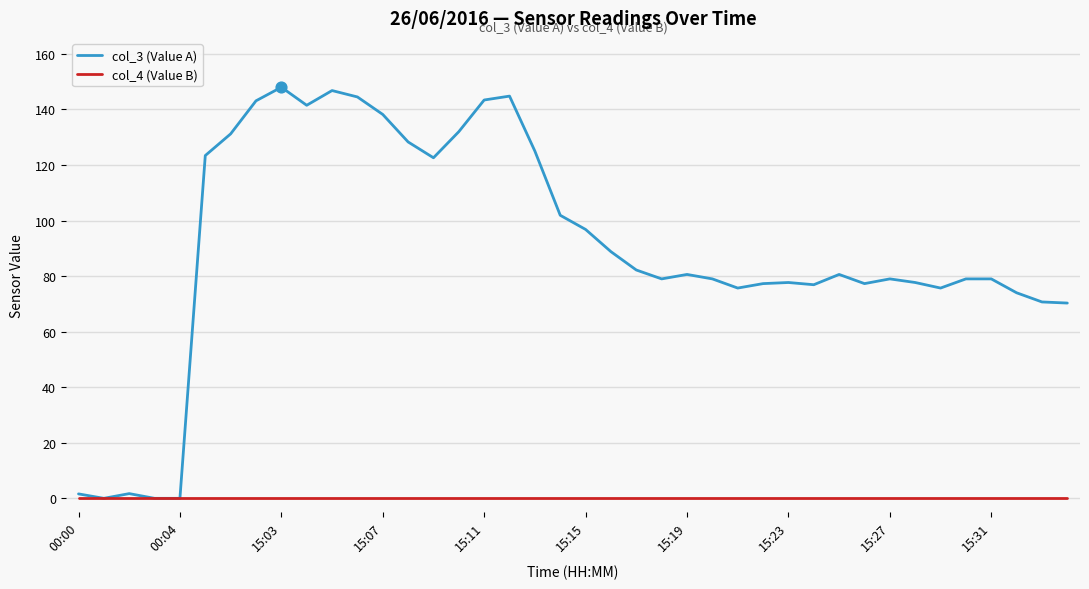

What are all the series names shown in the legend?

col_3 (Value A), col_4 (Value B)